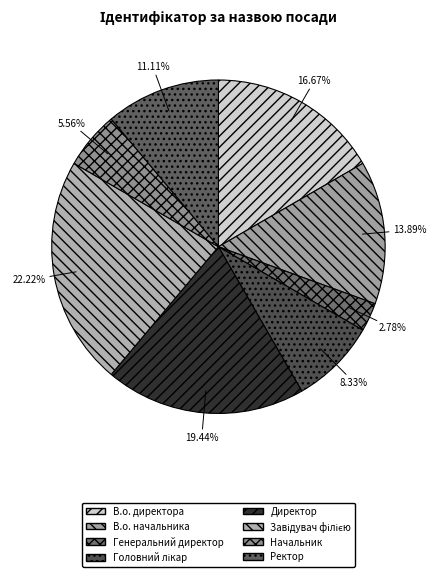

How many segments does this pie chart have?

8